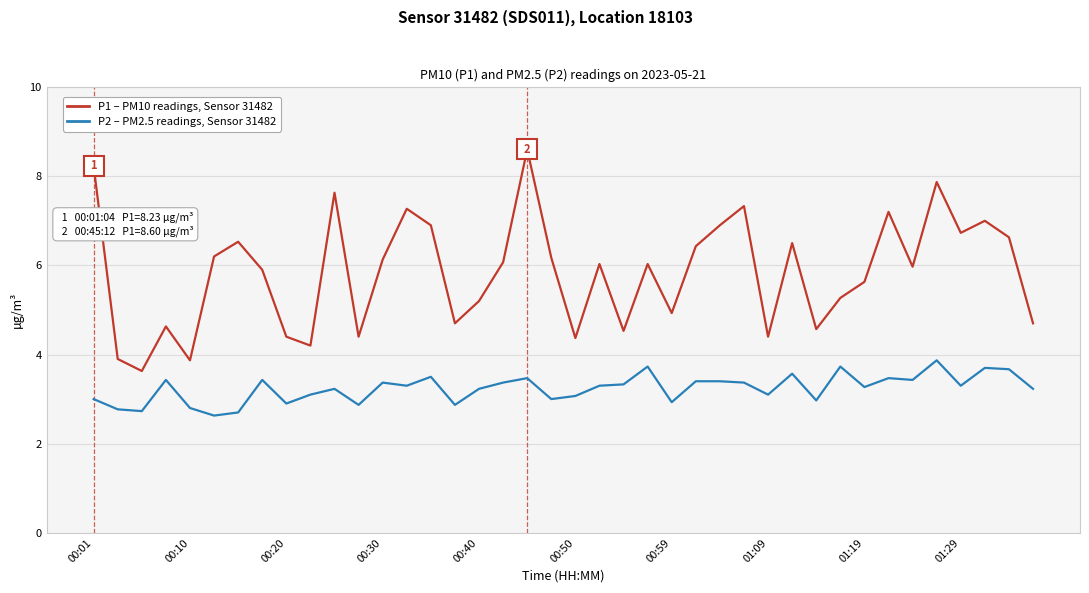

What is the greatest value displayed?

8.6